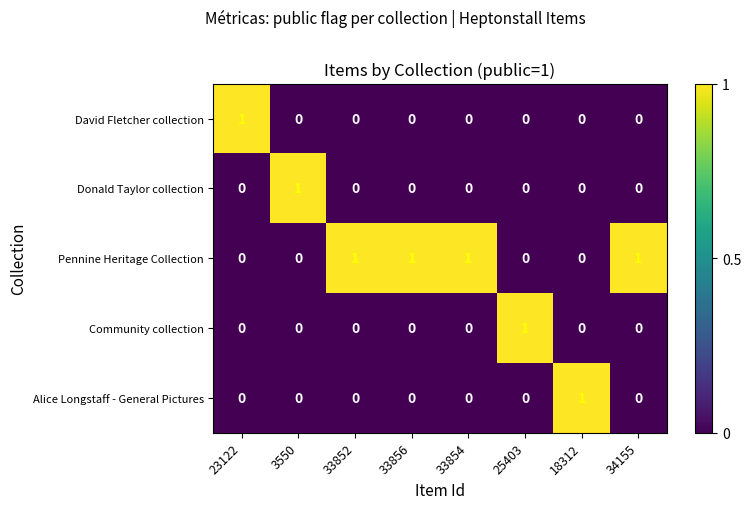

Which series has the largest total across all categories?

Pennine Heritage Collection